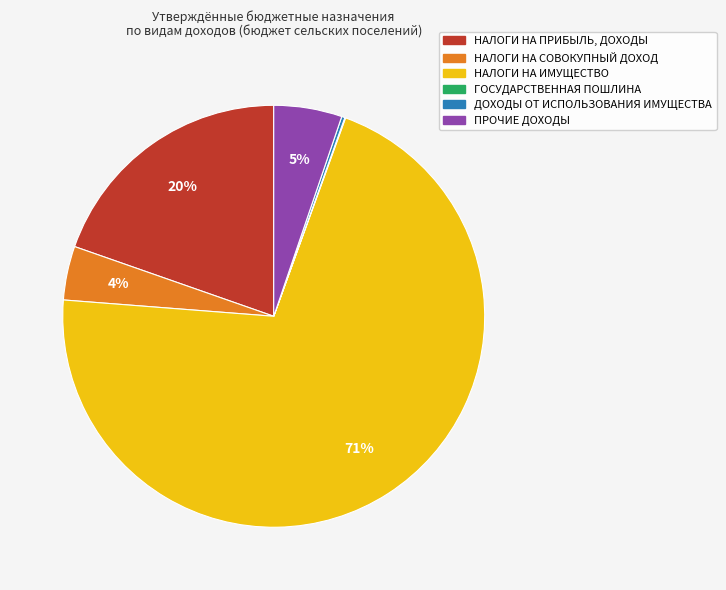

The НАЛОГИ НА ИМУЩЕСТВО slice represents 71% of the pie. True or false?

True